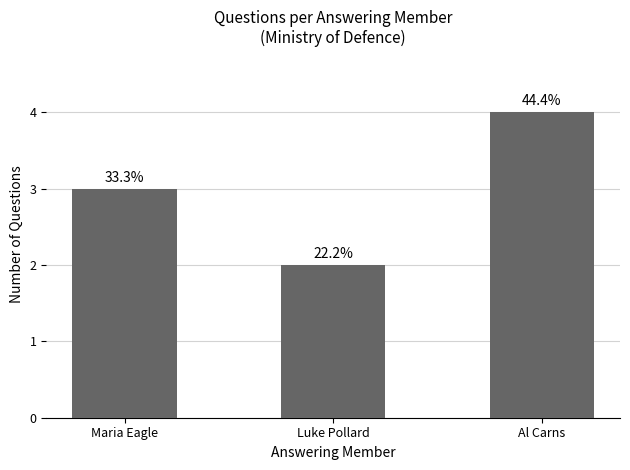

What is the greatest value displayed?

4